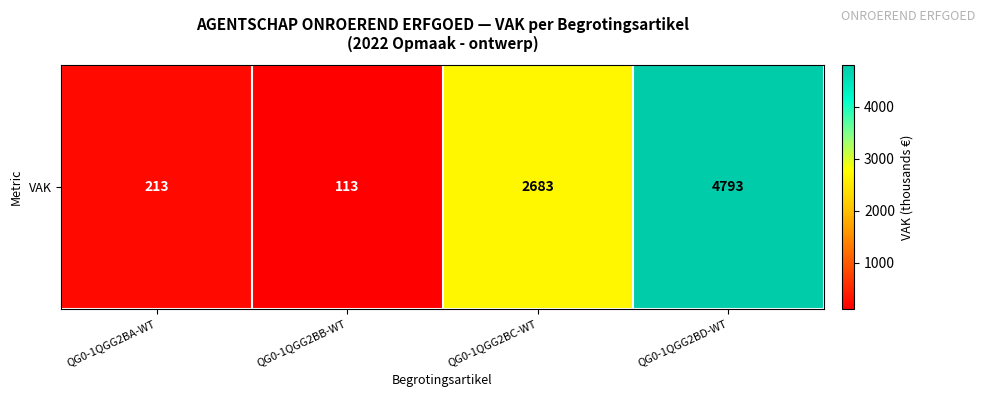

Approximately how many times larger is the value at QG0-1QGG2BC-WT compared to QG0-1QGG2BD-WT?

0.6